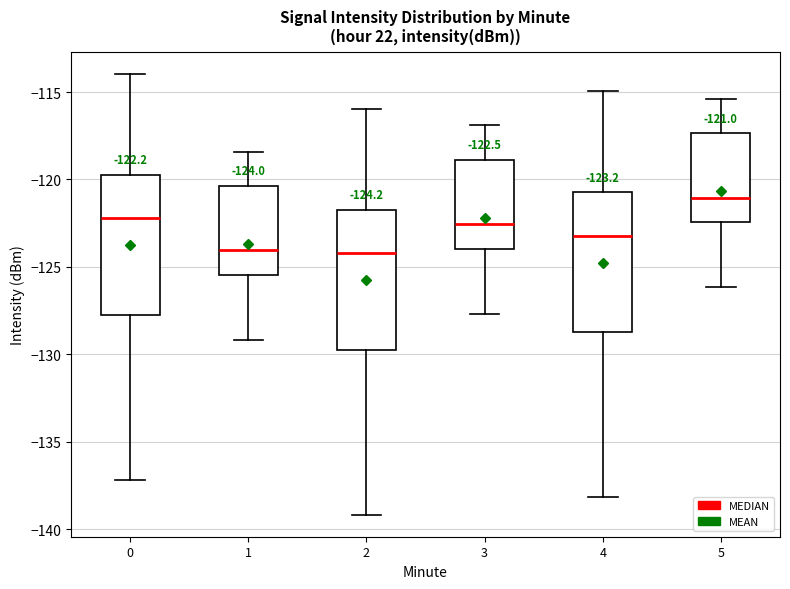

Which box's median line is the highest?

5